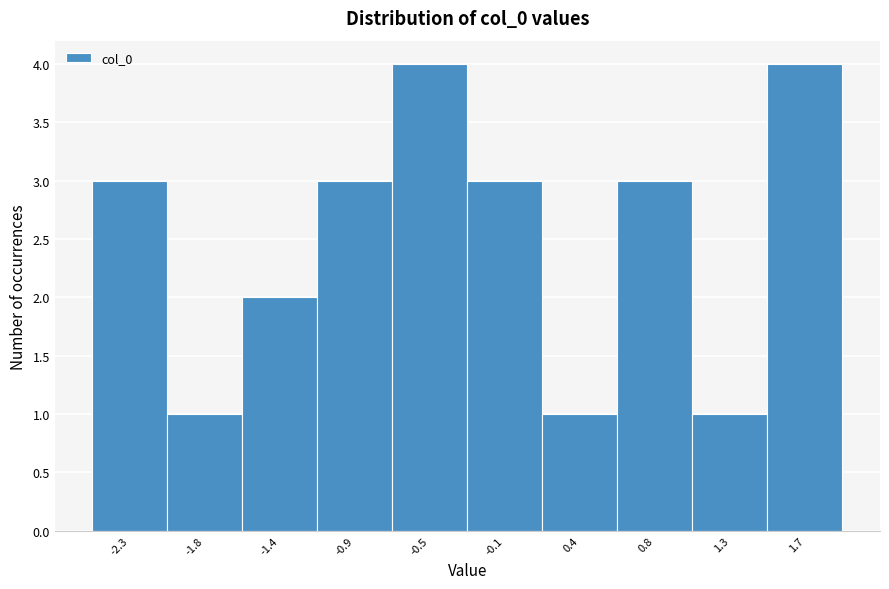

Reading left to right, what are all the values shown in this chart?

3	1	2	3	4	3	1	3	1	4